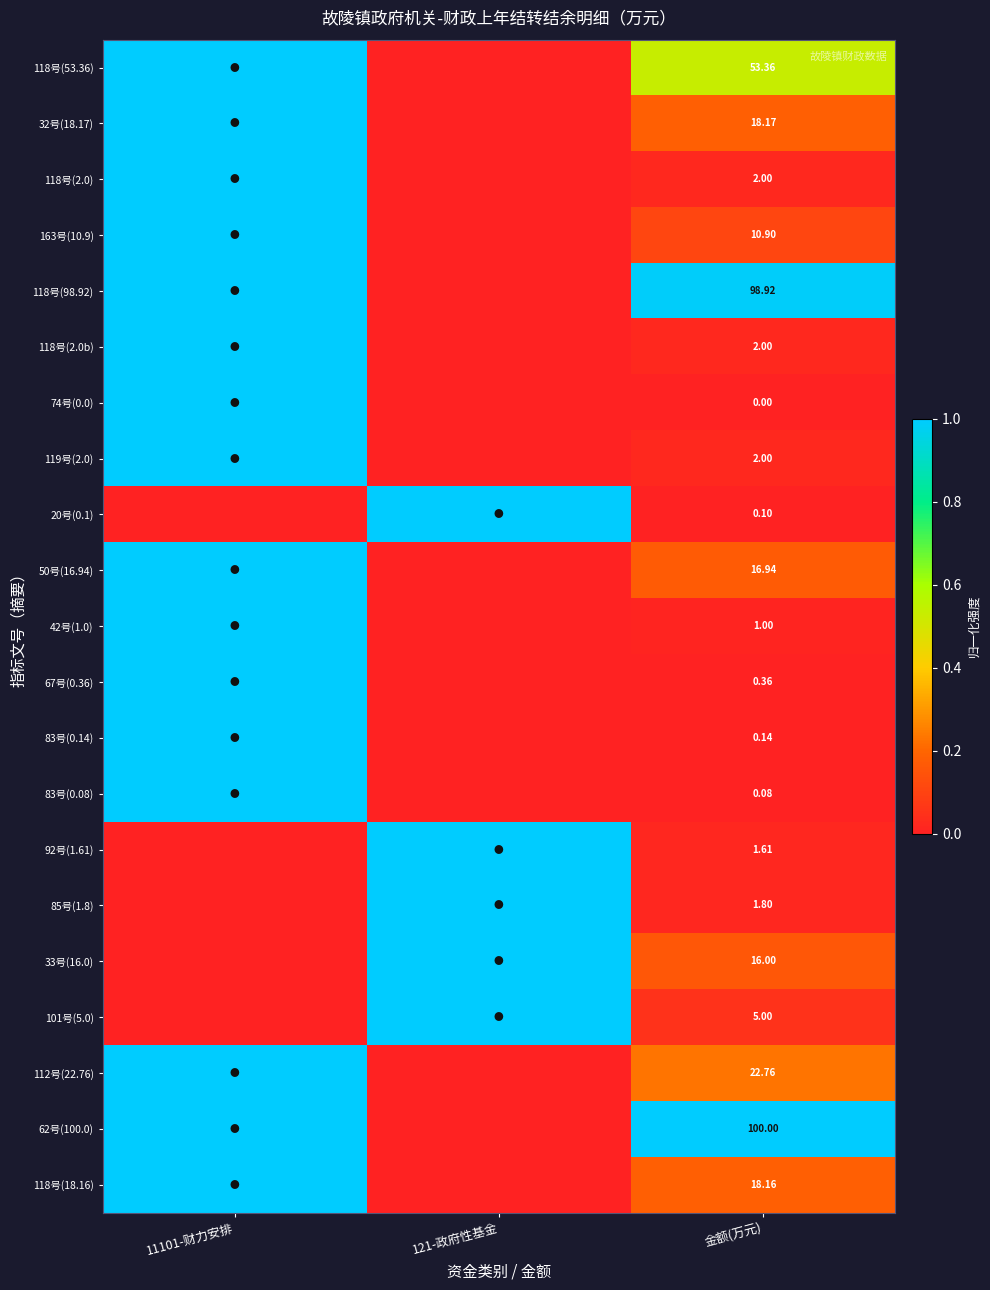

Which series changed the most between 11101-财力安排 and 121-政府性基金?

118号(53.36)